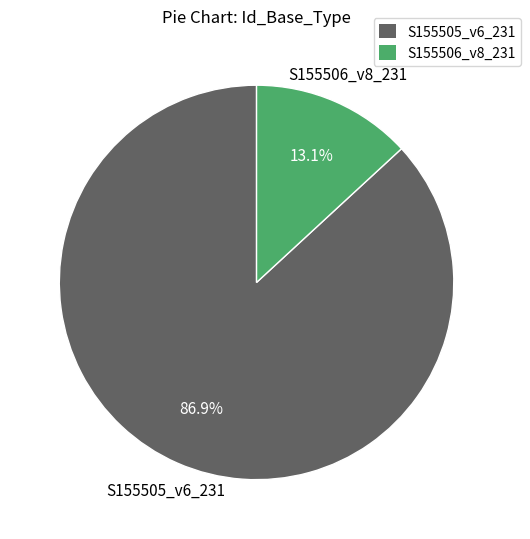

Is S155505_v6_231 the majority of the pie?

Yes